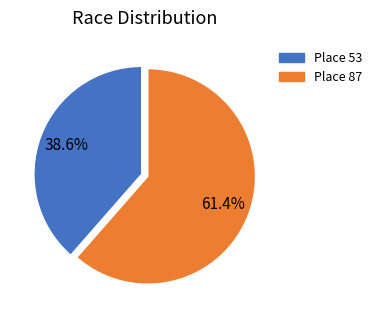

Combined, what portion of the pie is Place 87 and Place 53?

100.0%